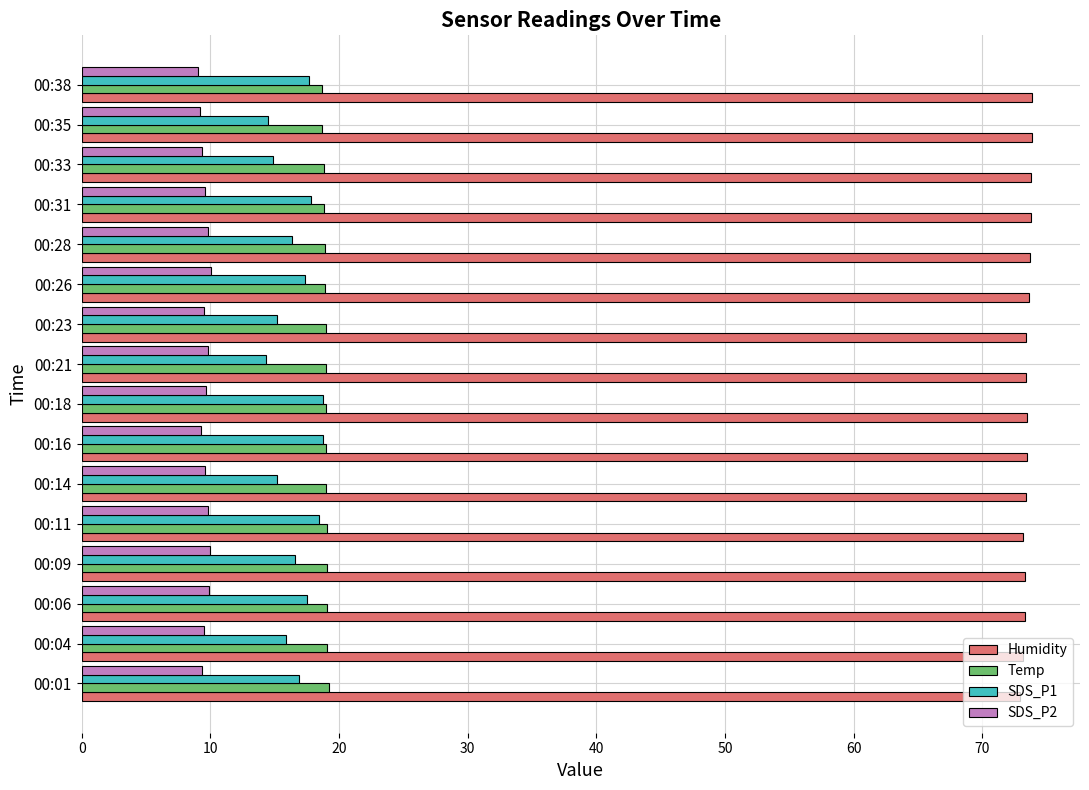

What is the spread (max minus min) of values at 00:21?

63.6